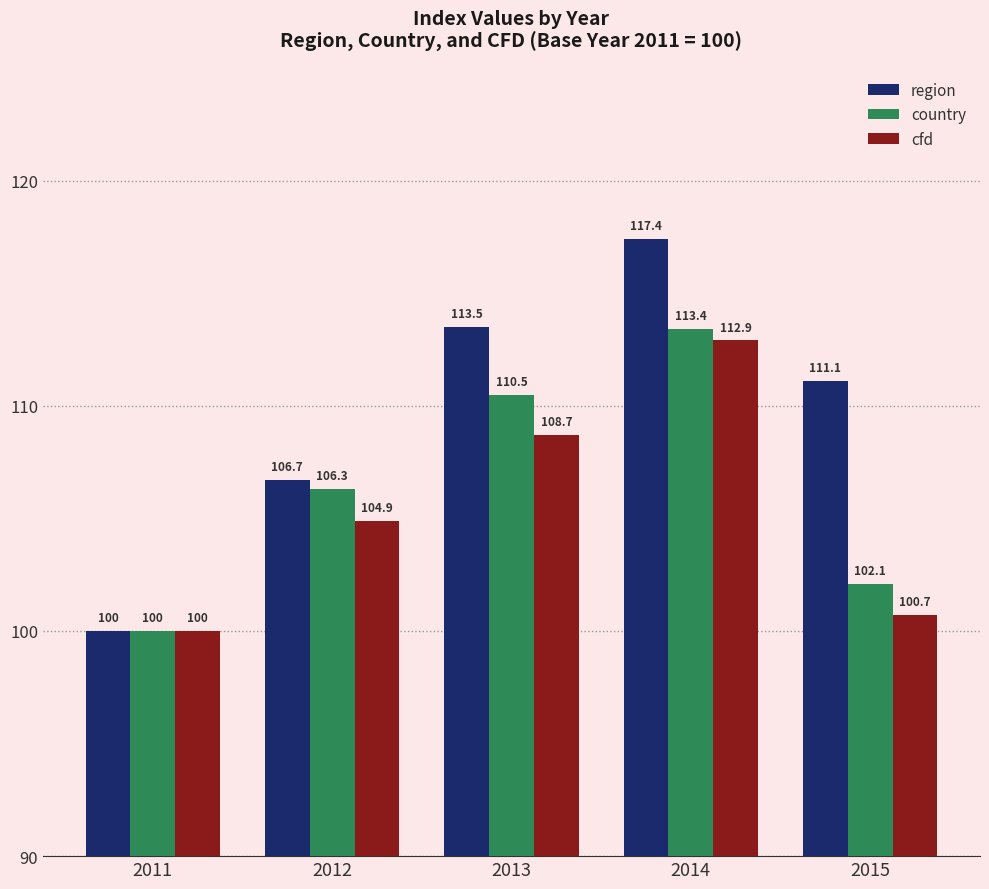

What is the maximum value shown in the chart?

117.4